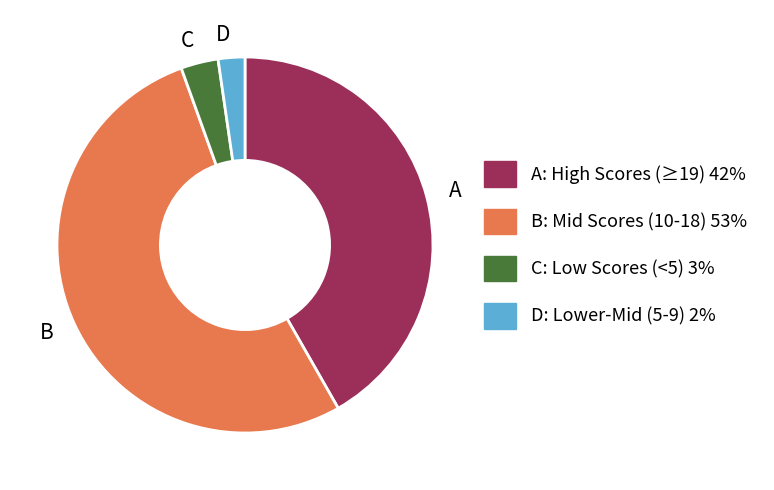

Count the number of slices in the pie.

4